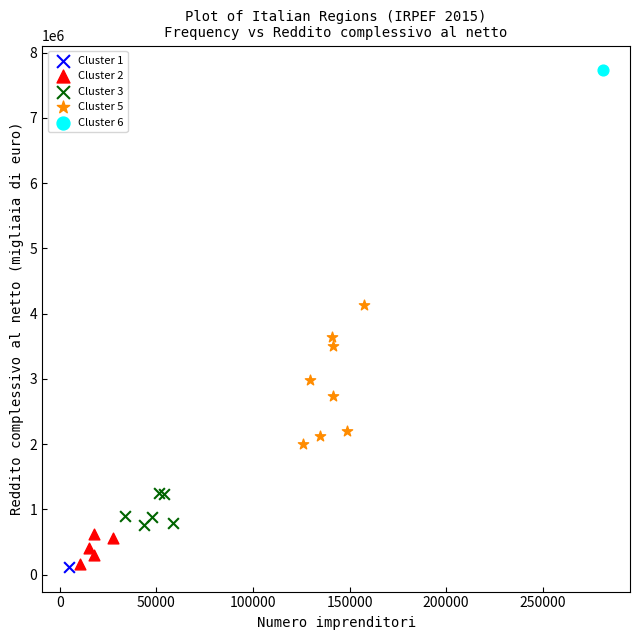

What are all the series names shown in the legend?

Cluster 1, Cluster 2, Cluster 3, Cluster 5, Cluster 6